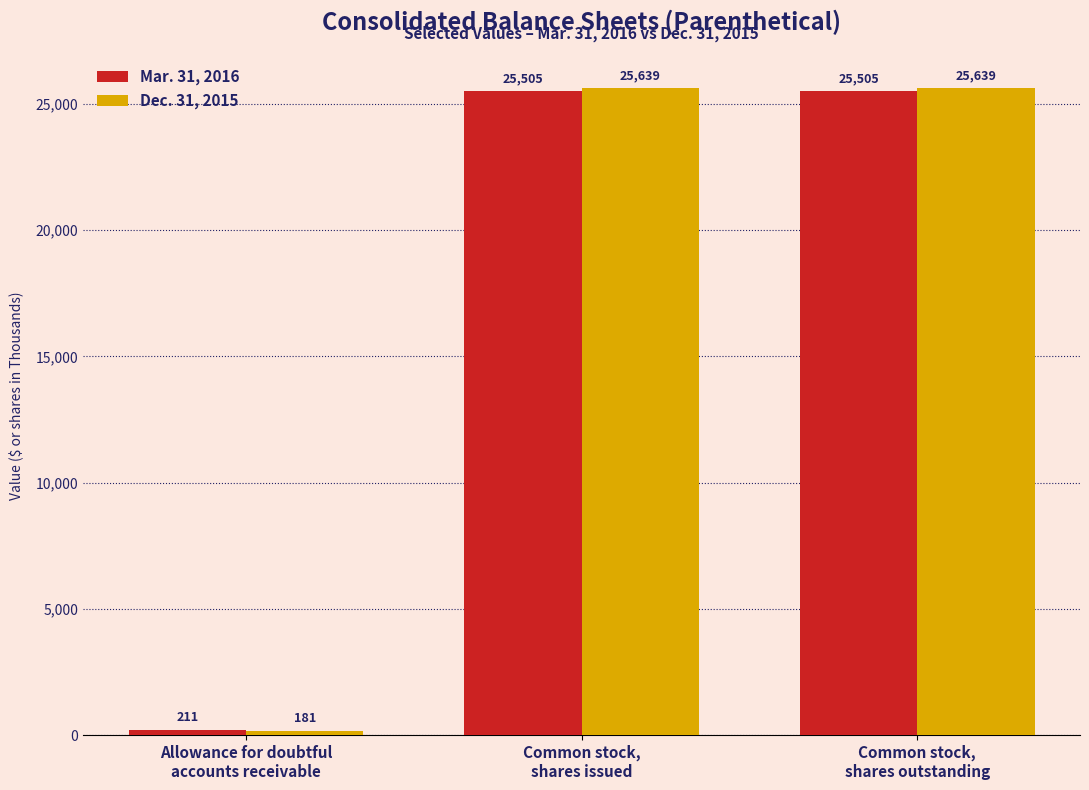

Rank the series by their maximum value, from lowest to highest.

Mar. 31, 2016, Dec. 31, 2015